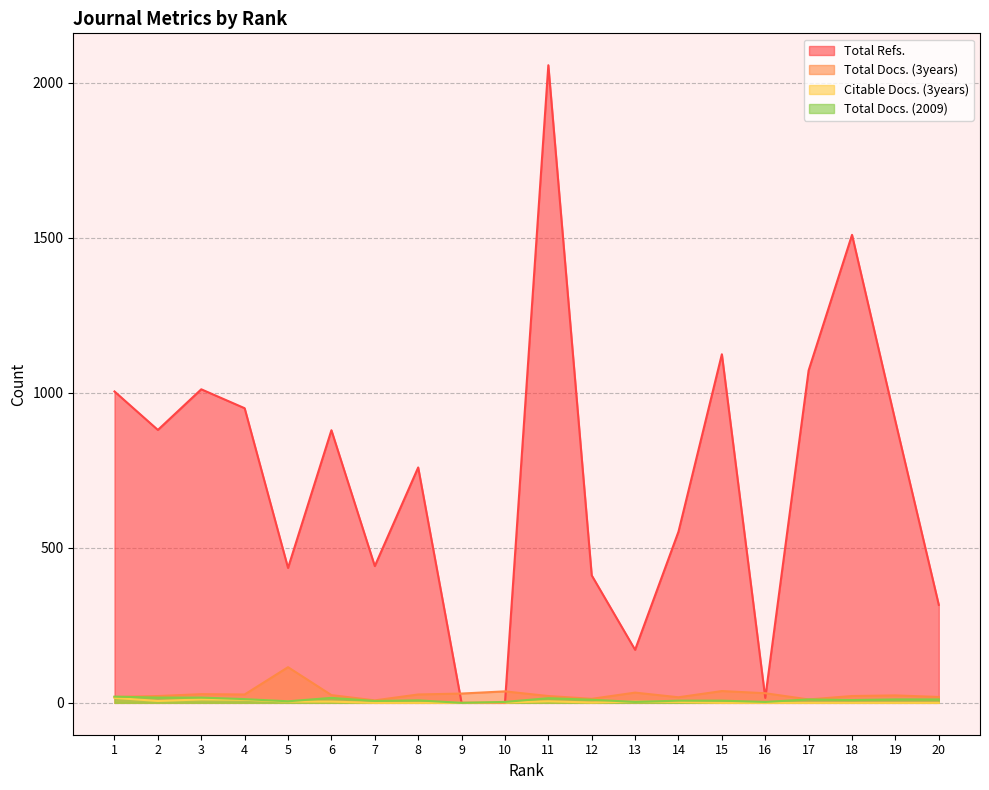

In Citable Docs. (3years), how many points are higher than both neighbors (excluding endpoints)?

3